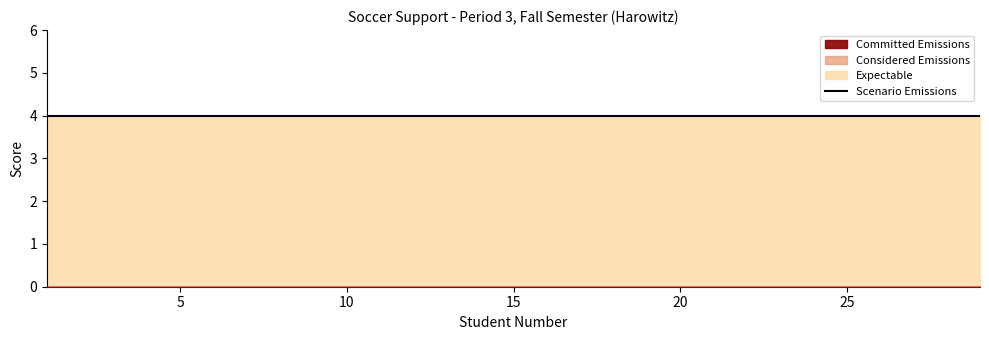

Is the value of Expectable at 11 greater than the value of Scenario Emissions at 10?

No